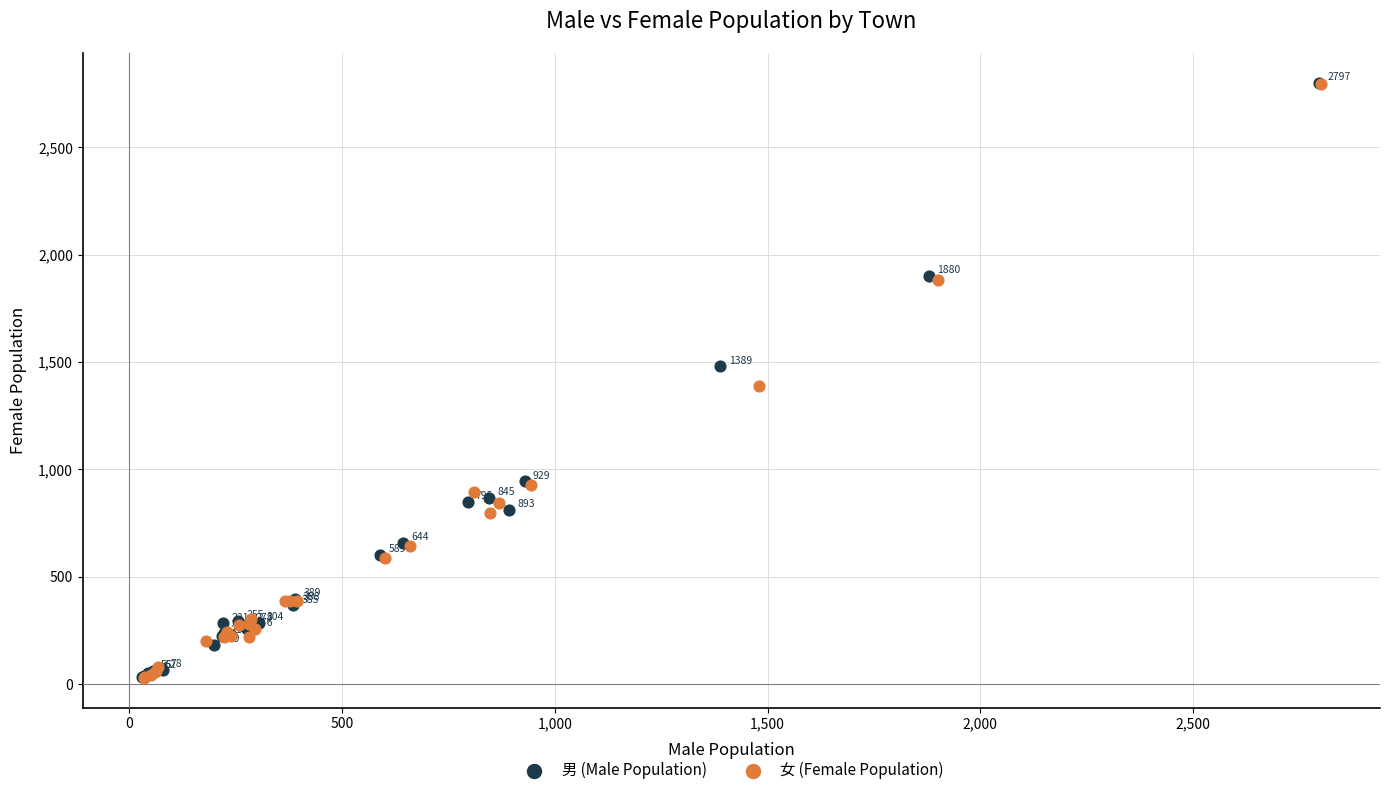

Which series contains the lowest Y value?

女 (Female Population)